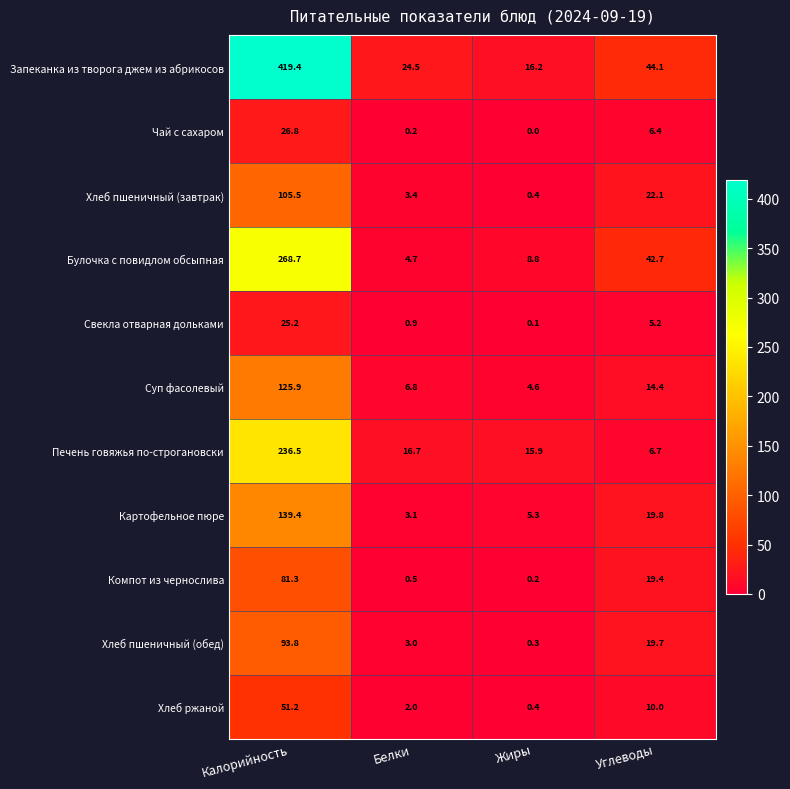

Which category has the highest value in the Булочка с повидлом обсыпная series?

Калорийность